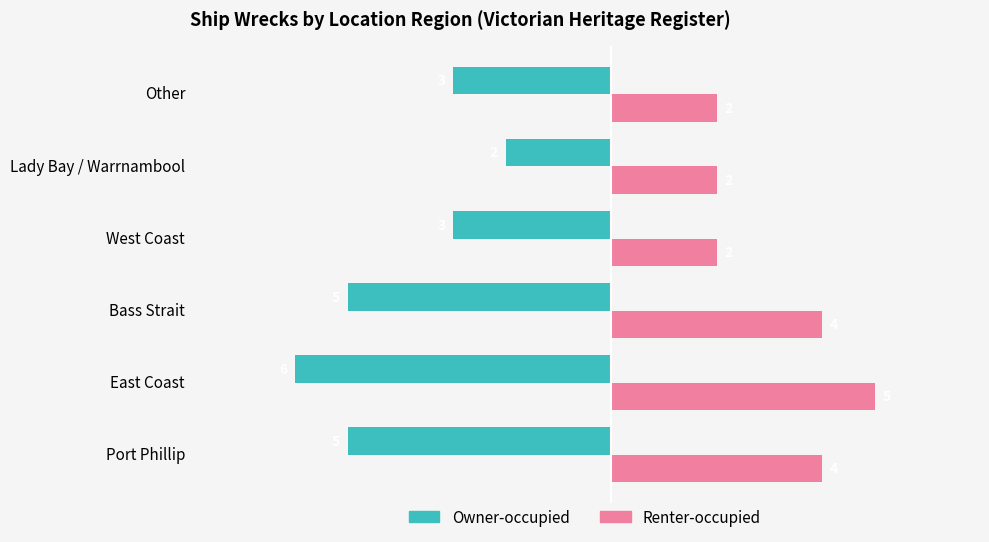

What is the difference between the second highest and second lowest values in the Owner-occupied series?

2